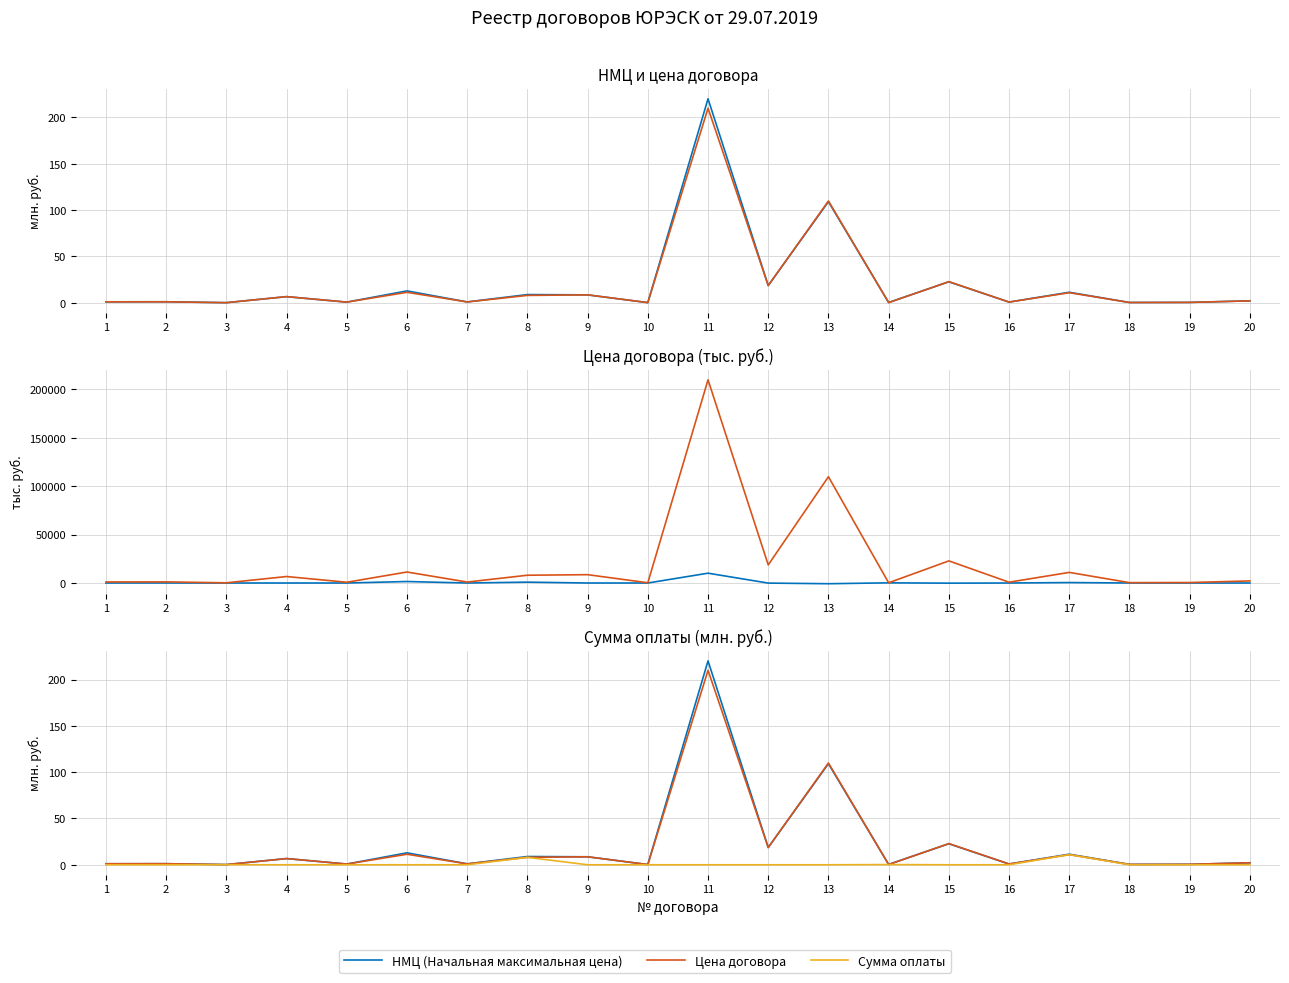

Which series has the largest range (max minus min)?

НМЦ (Начальная максимальная цена)